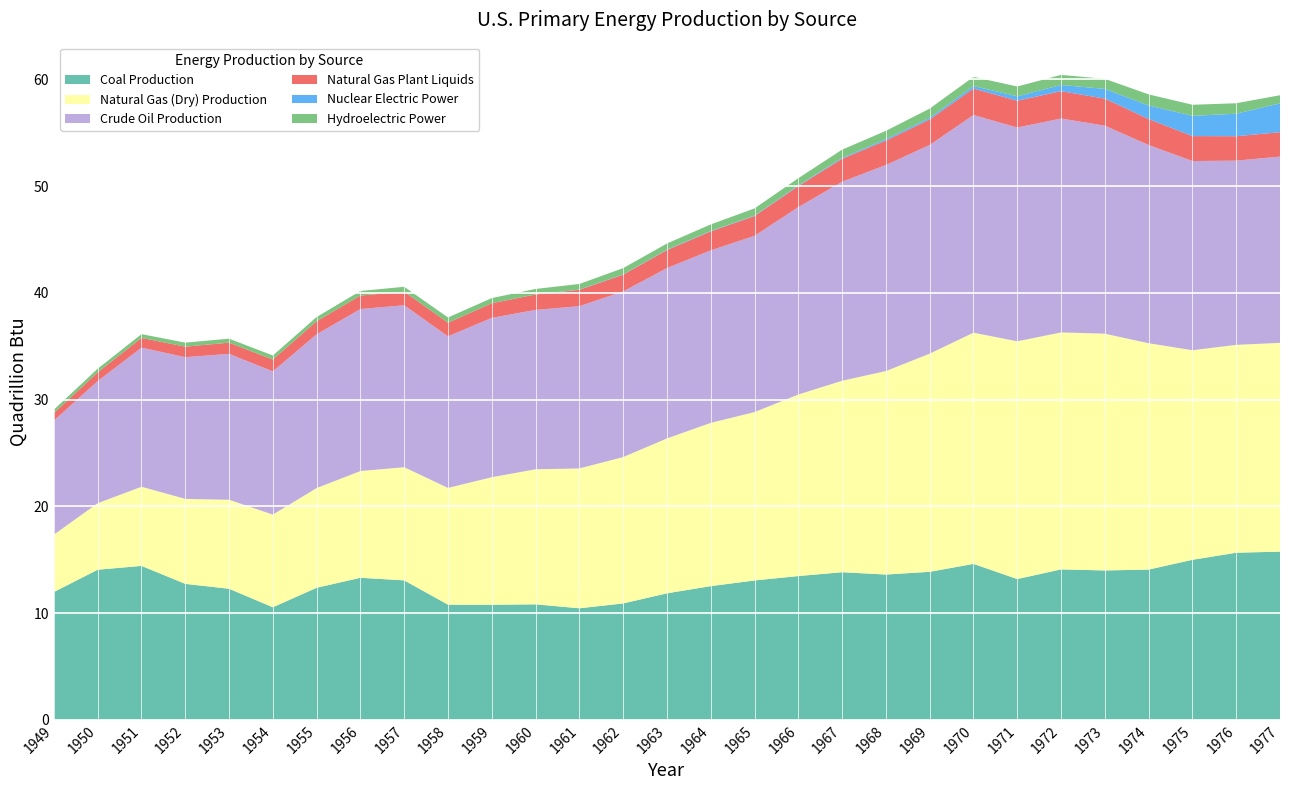

Reading left to right, extract all data points from this chart.

Coal Production: 1949=12.0	1950=14.1	1951=14.4	1952=12.7	1953=12.3	1954=10.5	1955=12.4	1956=13.3	1957=13.1	1958=10.8	1959=10.8	1960=10.8	1961=10.4	1962=10.9	1963=11.8	1964=12.5	1965=13.1	1966=13.5	1967=13.8	1968=13.6	1969=13.9	1970=14.6	1971=13.2	1972=14.1	1973=14.0	1974=14.1	1975=15.0	1976=15.7	1977=15.8
Natural Gas (Dry) Production: 1949=5.4	1950=6.2	1951=7.4	1952=8.0	1953=8.3	1954=8.7	1955=9.3	1956=10.0	1957=10.6	1958=10.9	1959=12.0	1960=12.7	1961=13.1	1962=13.7	1963=14.5	1964=15.3	1965=15.8	1966=17.0	1967=17.9	1968=19.1	1969=20.4	1970=21.7	1971=22.3	1972=22.2	1973=22.2	1974=21.2	1975=19.6	1976=19.5	1977=19.6
Crude Oil Production: 1949=10.7	1950=11.4	1951=13.0	1952=13.3	1953=13.7	1954=13.4	1955=14.4	1956=15.2	1957=15.2	1958=14.2	1959=14.9	1960=14.9	1961=15.2	1962=15.5	1963=16.0	1964=16.2	1965=16.5	1966=17.6	1967=18.7	1968=19.3	1969=19.6	1970=20.4	1971=20.0	1972=20.0	1973=19.5	1974=18.6	1975=17.7	1976=17.3	1977=17.5
Natural Gas Plant Liquids: 1949=0.7	1950=0.8	1951=0.9	1952=1.0	1953=1.1	1954=1.1	1955=1.2	1956=1.3	1957=1.3	1958=1.3	1959=1.4	1960=1.4	1961=1.5	1962=1.6	1963=1.7	1964=1.8	1965=1.9	1966=2.0	1967=2.1	1968=2.3	1969=2.4	1970=2.5	1971=2.5	1972=2.6	1973=2.5	1974=2.4	1975=2.3	1976=2.3	1977=2.3
Nuclear Electric Power: 1949=0.0	1950=0.0	1951=0.0	1952=0.0	1953=0.0	1954=0.0	1955=0.0	1956=0.0	1957=0.0	1958=0.0	1959=0.0	1960=0.0	1961=0.0	1962=0.0	1963=0.0	1964=0.0	1965=0.0	1966=0.1	1967=0.1	1968=0.1	1969=0.2	1970=0.2	1971=0.4	1972=0.6	1973=0.9	1974=1.3	1975=1.9	1976=2.1	1977=2.7
Hydroelectric Power: 1949=0.3	1950=0.3	1951=0.4	1952=0.4	1953=0.4	1954=0.4	1955=0.4	1956=0.4	1957=0.5	1958=0.5	1959=0.5	1960=0.5	1961=0.5	1962=0.6	1963=0.6	1964=0.6	1965=0.7	1966=0.7	1967=0.8	1968=0.8	1969=0.9	1970=0.9	1971=0.9	1972=0.9	1973=0.9	1974=1.0	1975=1.0	1976=1.0	1977=0.8